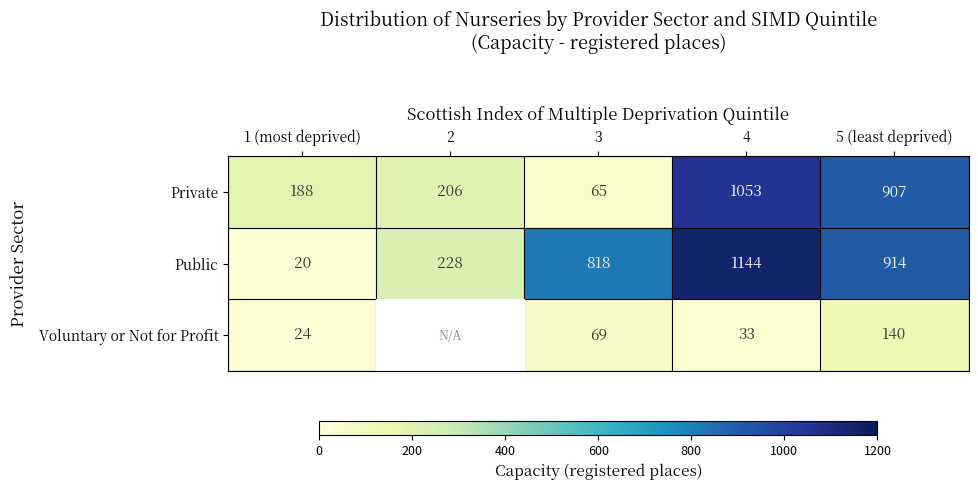

The value of Voluntary or Not for Profit at 5 (least deprived) is 238.8. True or false?

False